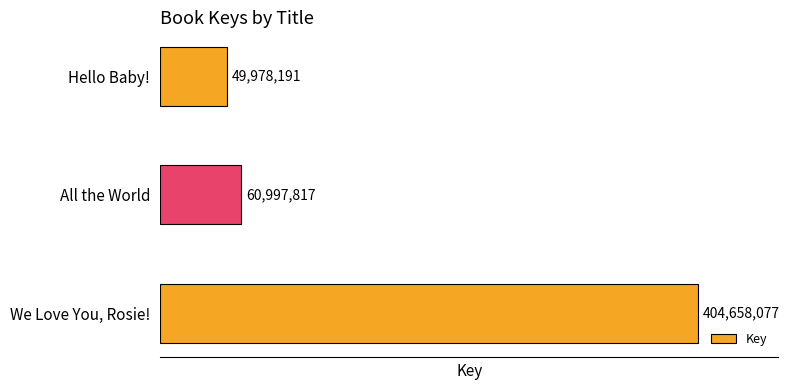

What is the difference between the second highest and minimum values?

11019626